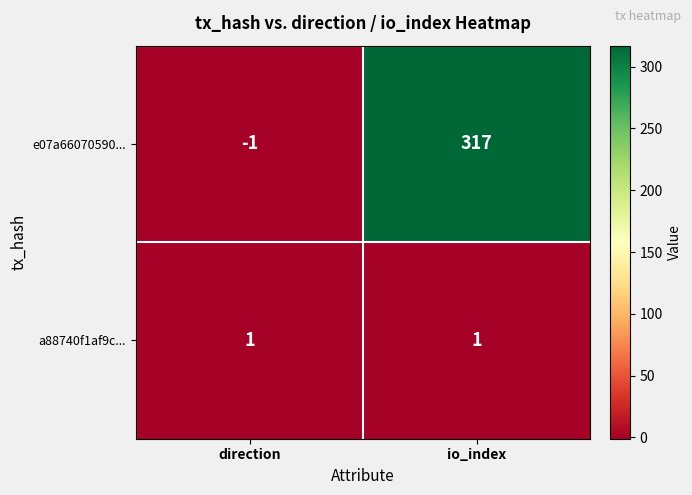

At how many categories does at least one series exceed 275?

1